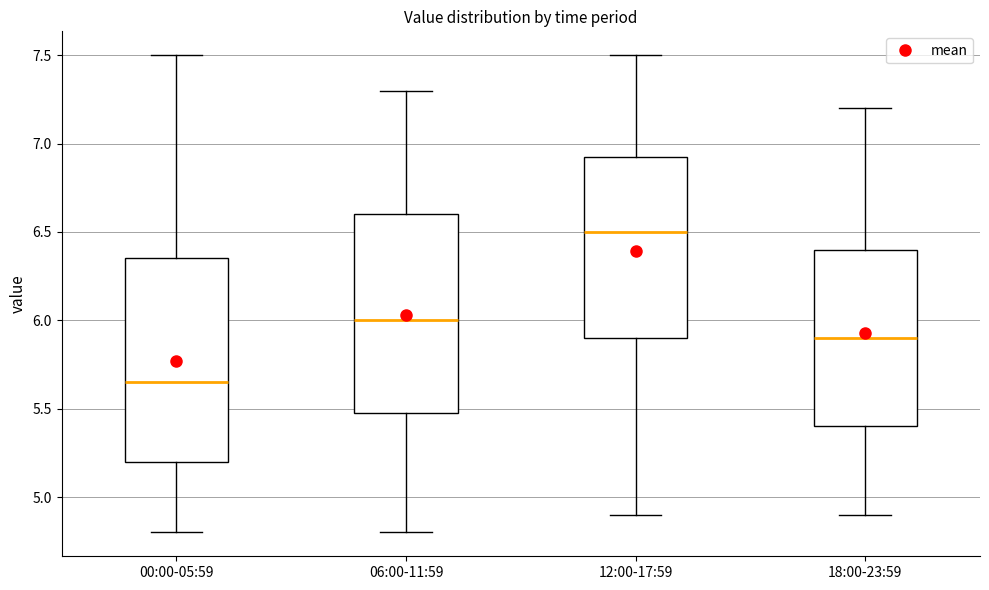

Which box has the lowest median line?

00:00-05:59